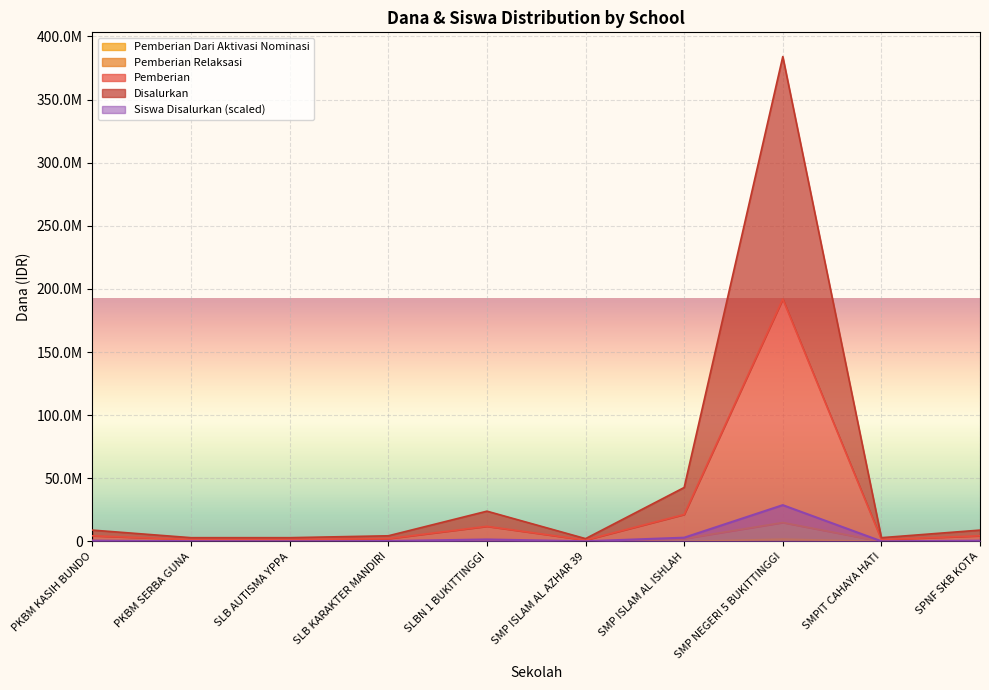

True or false: Pemberian and Siswa Disalurkan intersect in this chart.

False